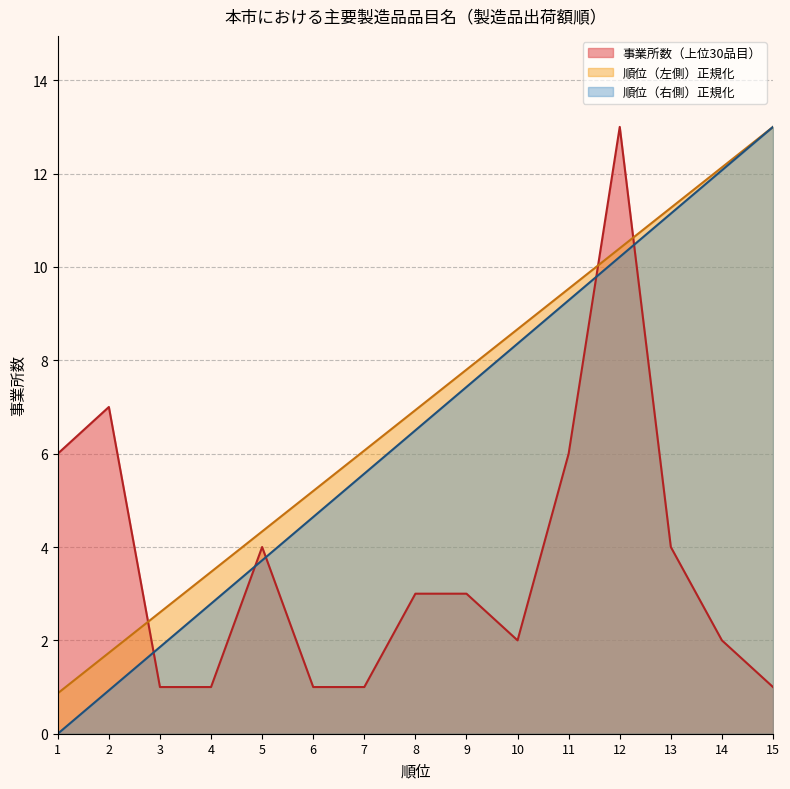

True or false: 順位（左側） has more than 0 interior local peaks.

False